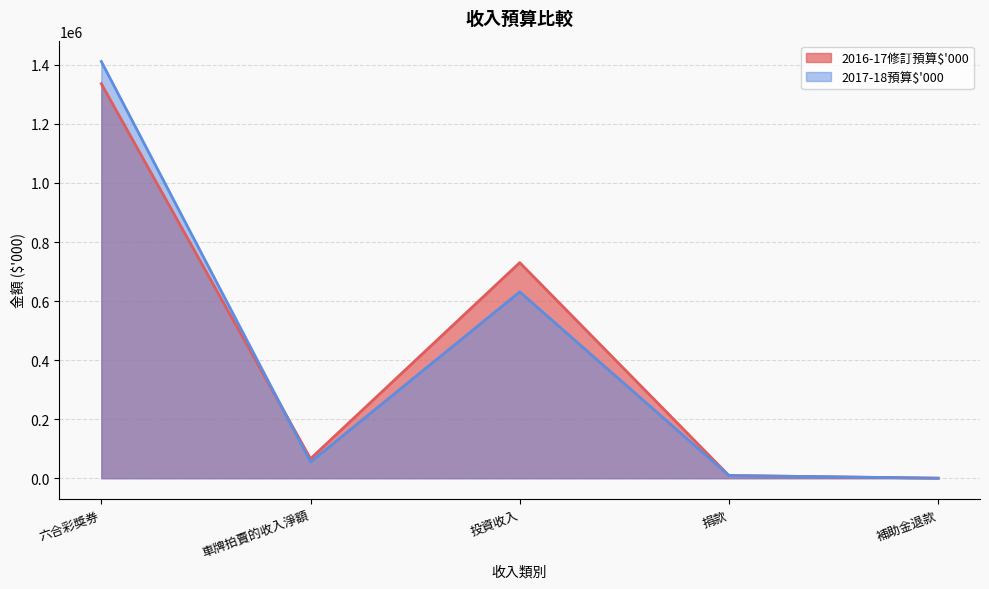

How many distinct data groups are displayed?

2